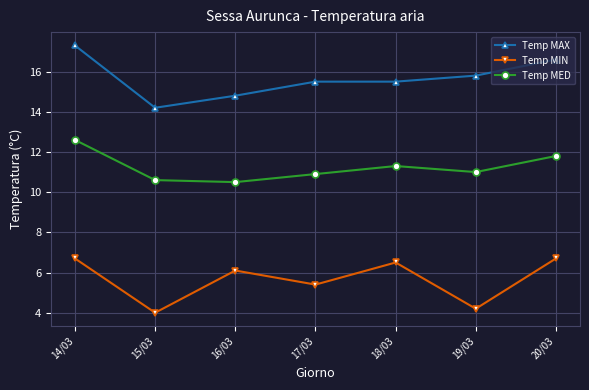

Reading right to left, what are all the values shown in this chart?

Temp MAX: 16.6	15.8	15.5	15.5	14.8	14.2	17.3
Temp MIN: 6.7	4.2	6.5	5.4	6.1	4.0	6.7
Temp MED: 11.8	11.0	11.3	10.9	10.5	10.6	12.6